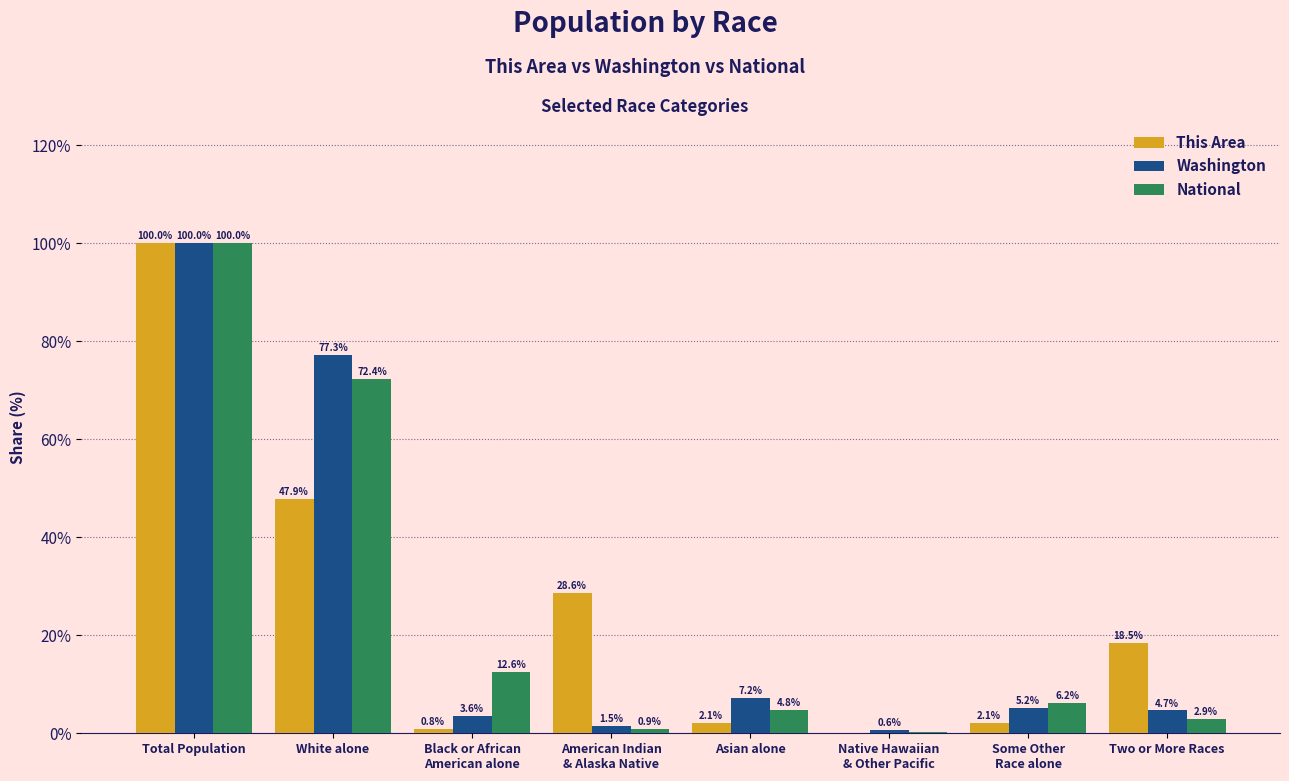

Which label corresponds to the largest value in the chart?

Total Population